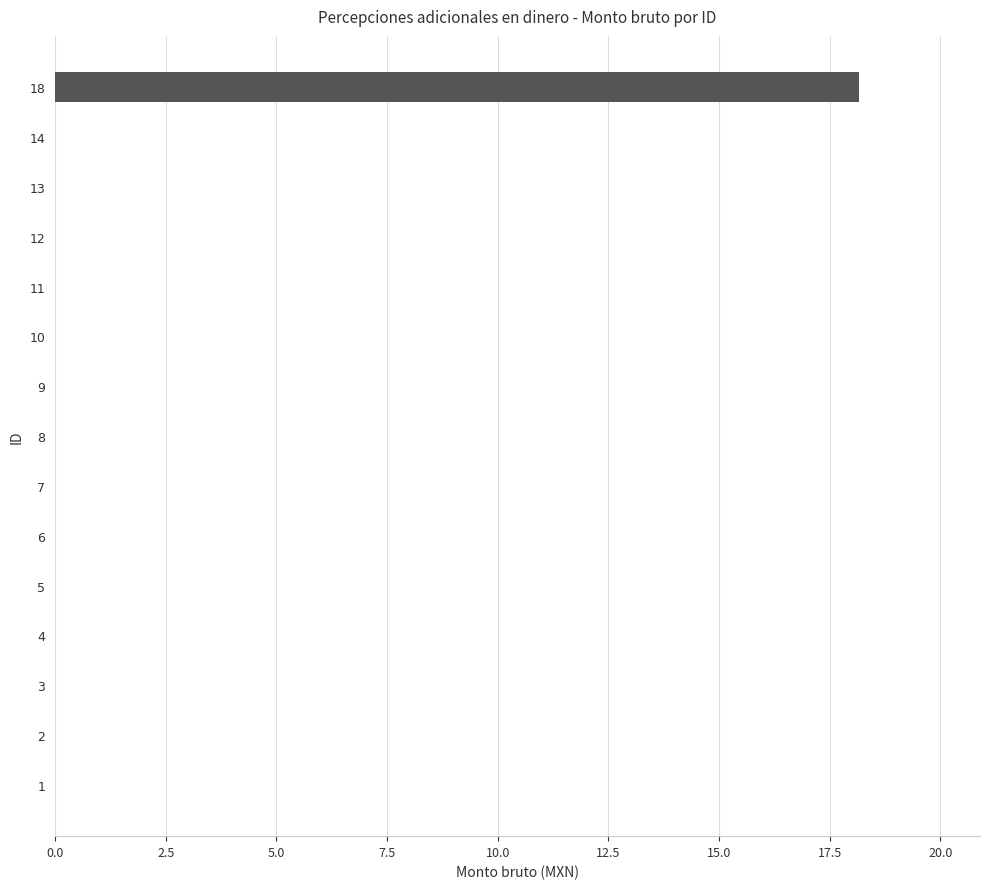

Count the number of data series in this chart.

1